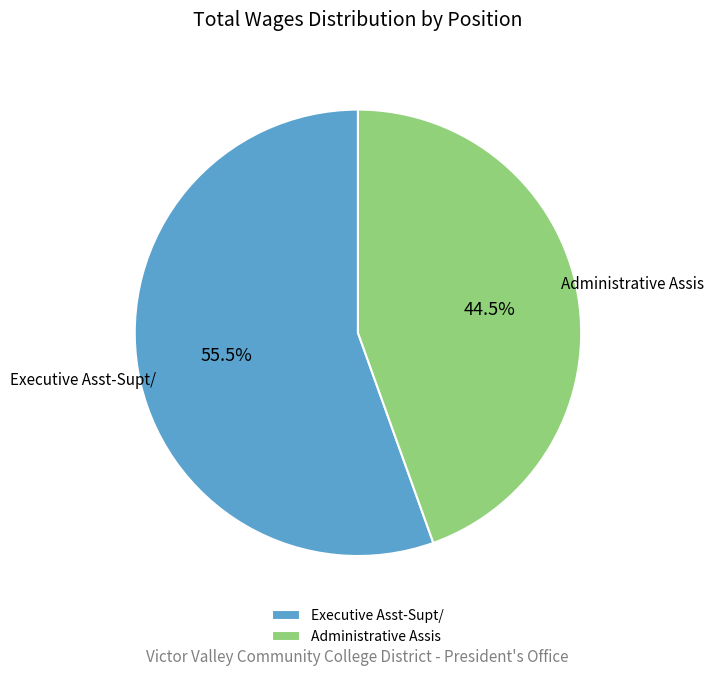

Do Administrative Assis and Executive Asst-Supt/ together represent more than half of the pie?

Yes